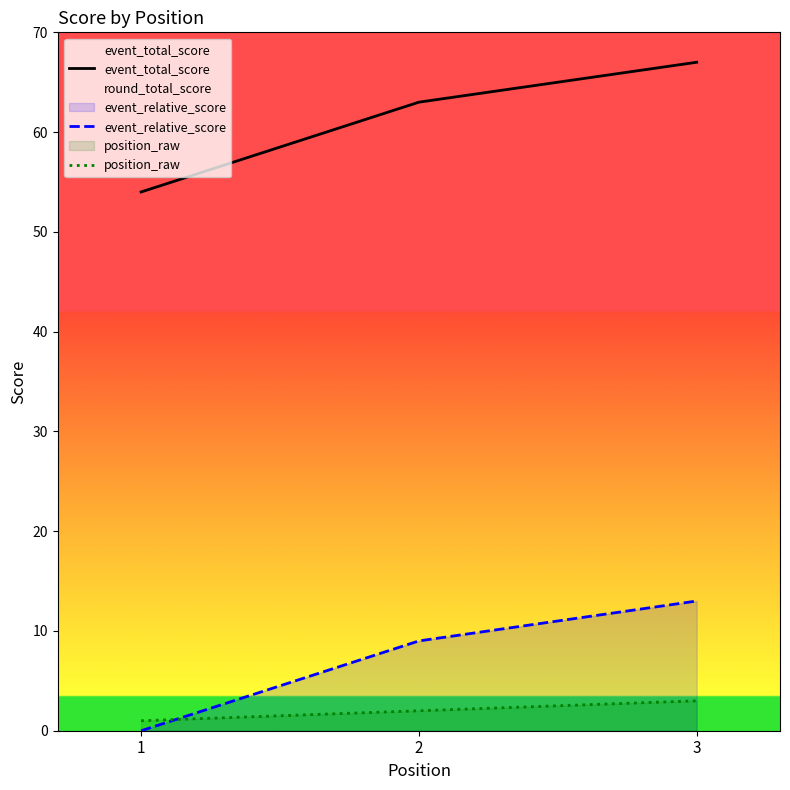

Reading left to right, what are all the values shown in this chart?

event_total_score: 54	63	67
event_relative_score: 0	9	13
position_raw: 1	2	3